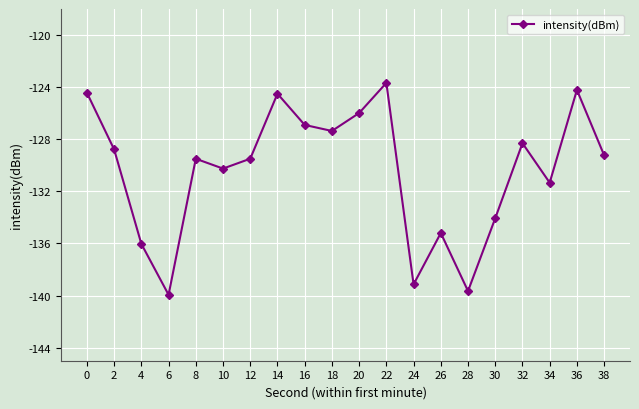

What is the value of the 8th point from the left?

-124.5